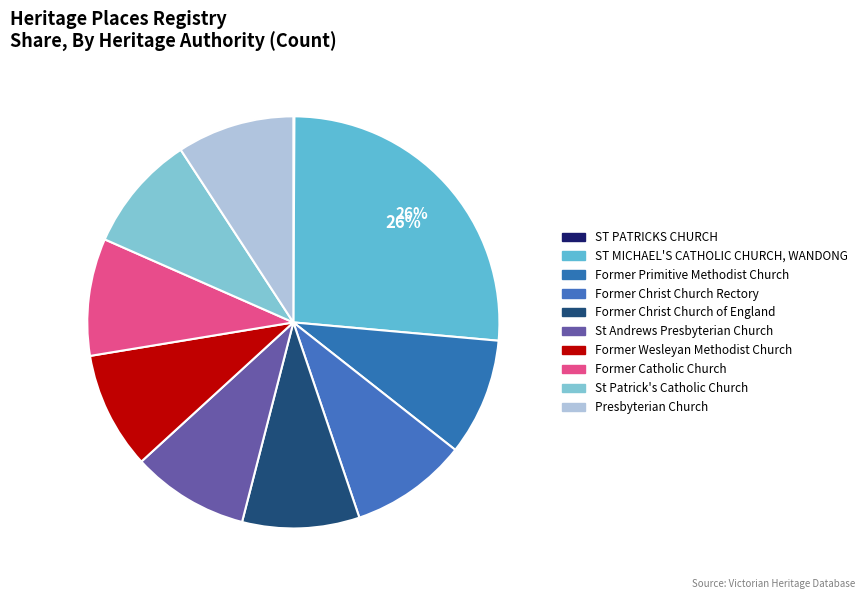

What percentage do Former Christ Church of England and ST MICHAEL'S CATHOLIC CHURCH, WANDONG together represent?

35.5%